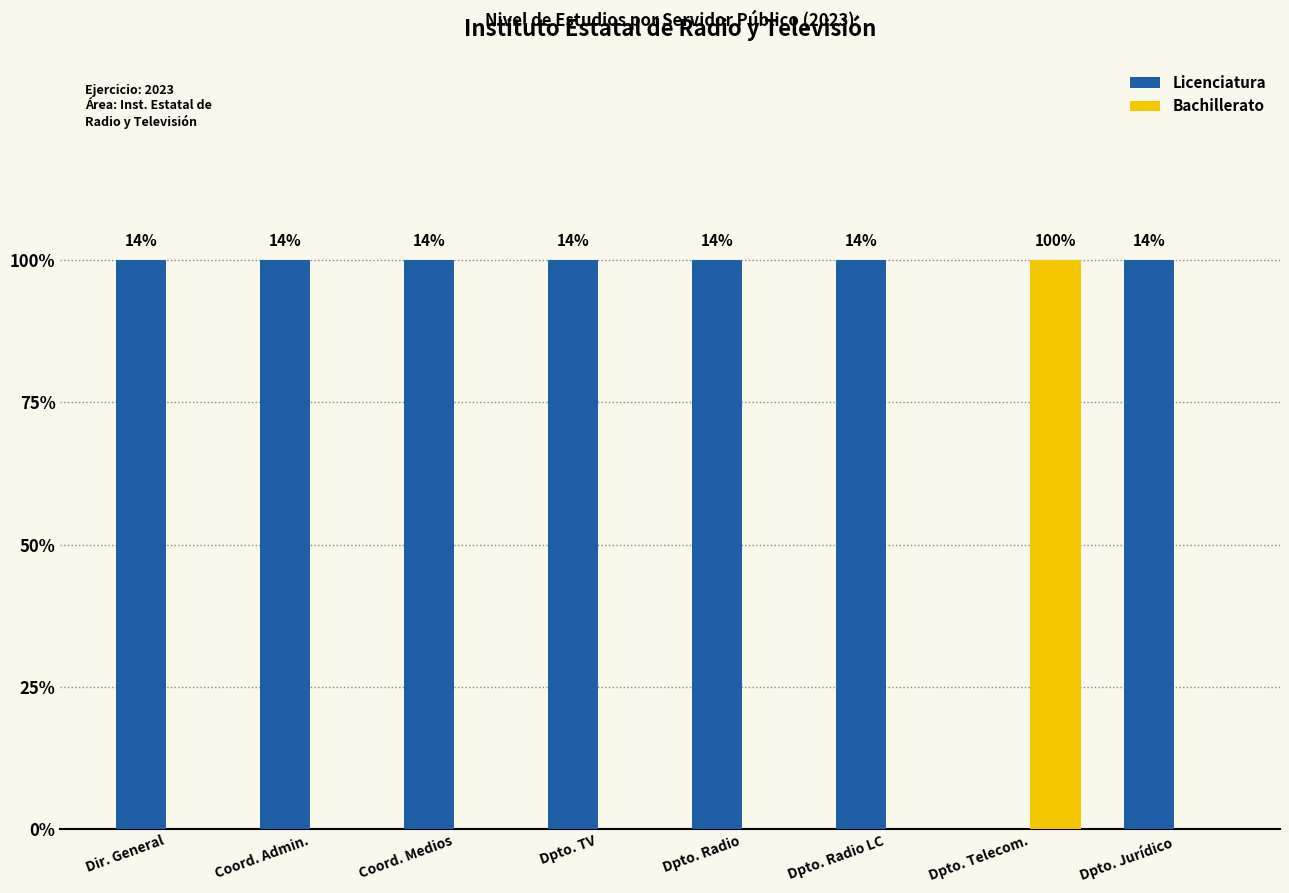

What are all the series names shown in the legend?

Licenciatura, Bachillerato